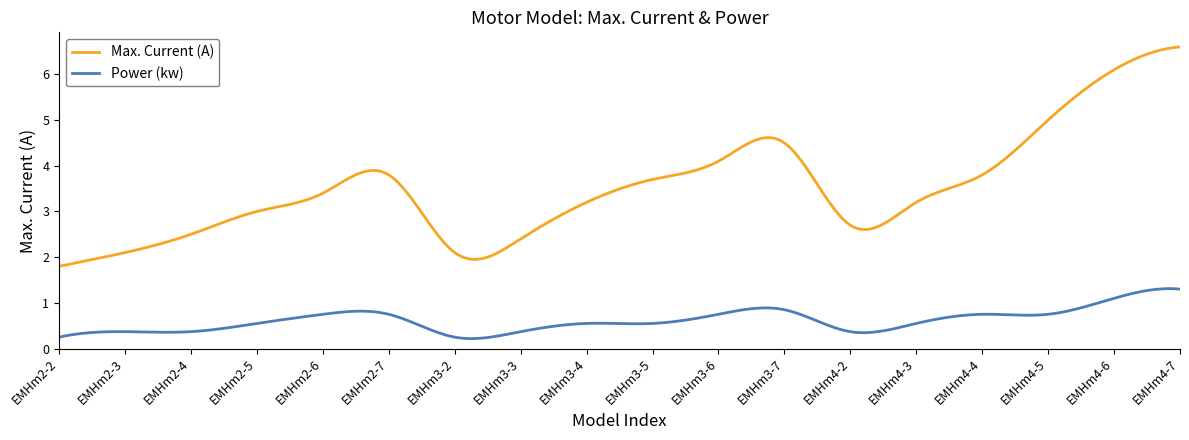

Which series has the largest total across all categories?

Max. Current (A)